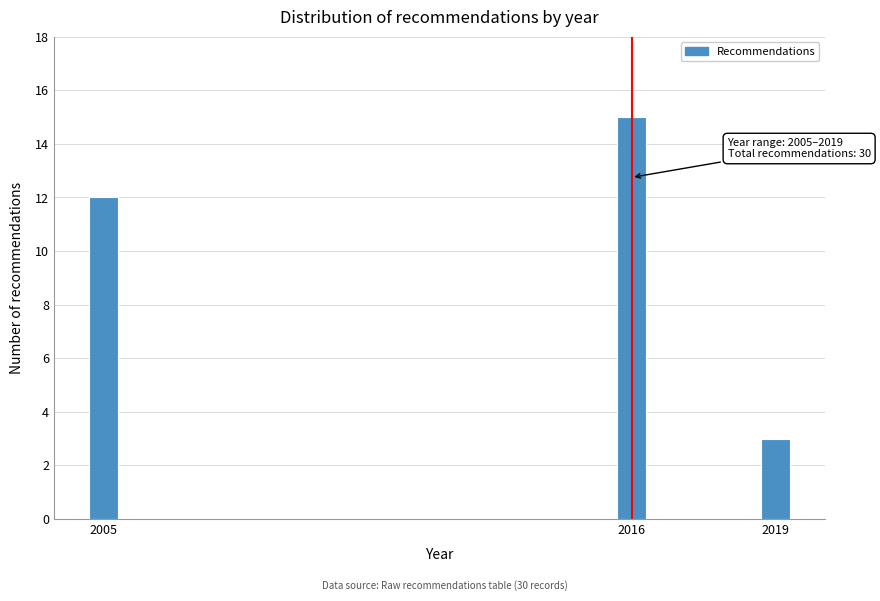

Reading left to right, extract all data points from this chart.

2005=12	2016=15	2019=3